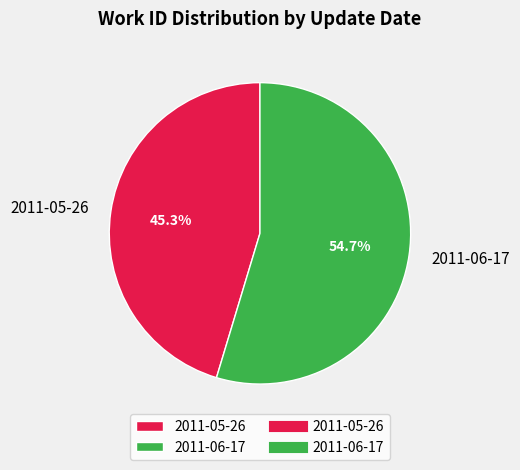

Combined, do 2011-06-17 and 2011-05-26 account for over 50%?

Yes